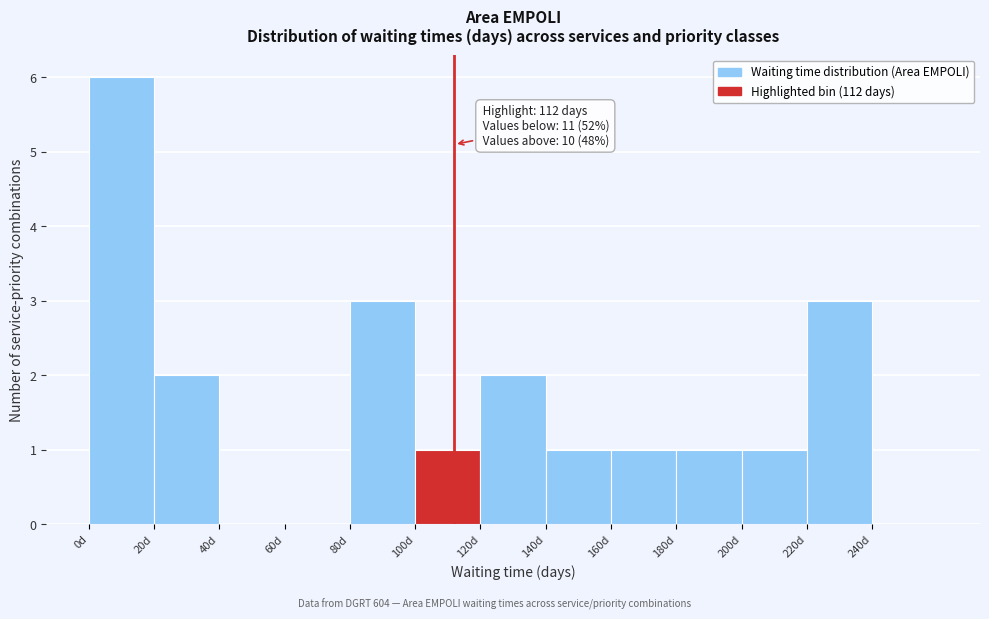

Which range on the x-axis has the tallest bar?

0 to 20